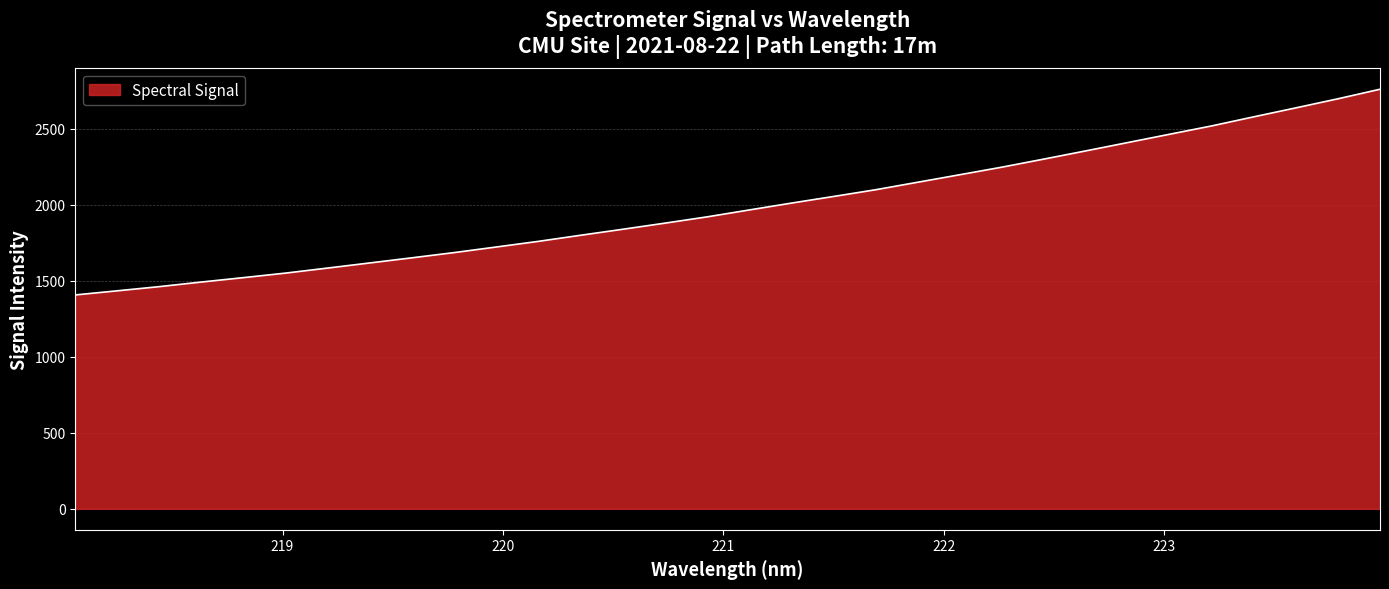

What is the minimum value shown in the chart?

1407.2